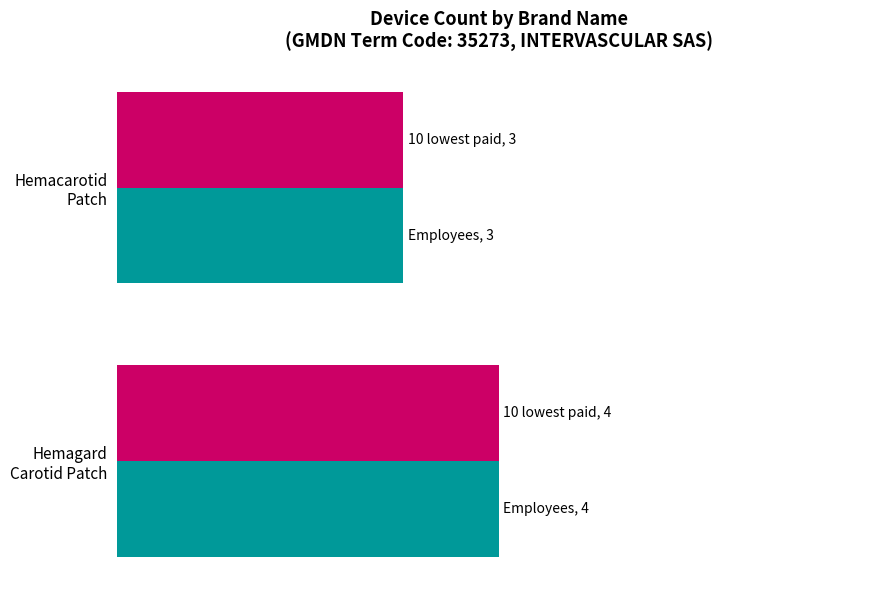

Is it true that 10 lowest paid equals 3 at Hemacarotid Patch?

True